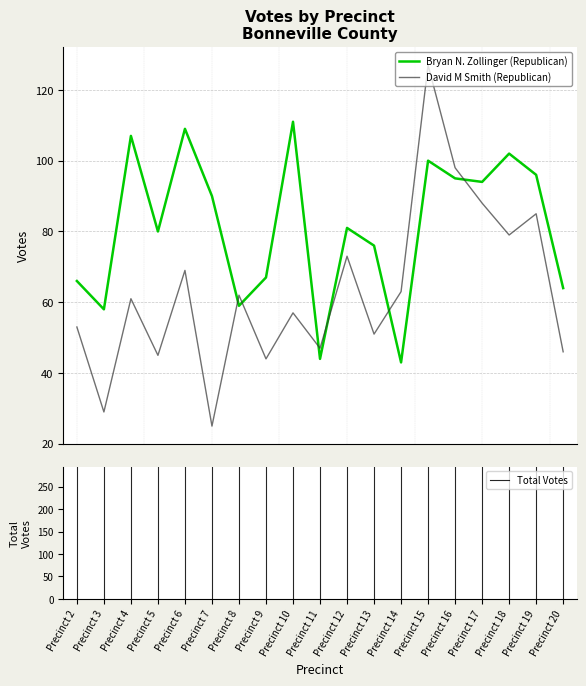

Which series has the largest total across all categories?

Bryan N. Zollinger (Republican)